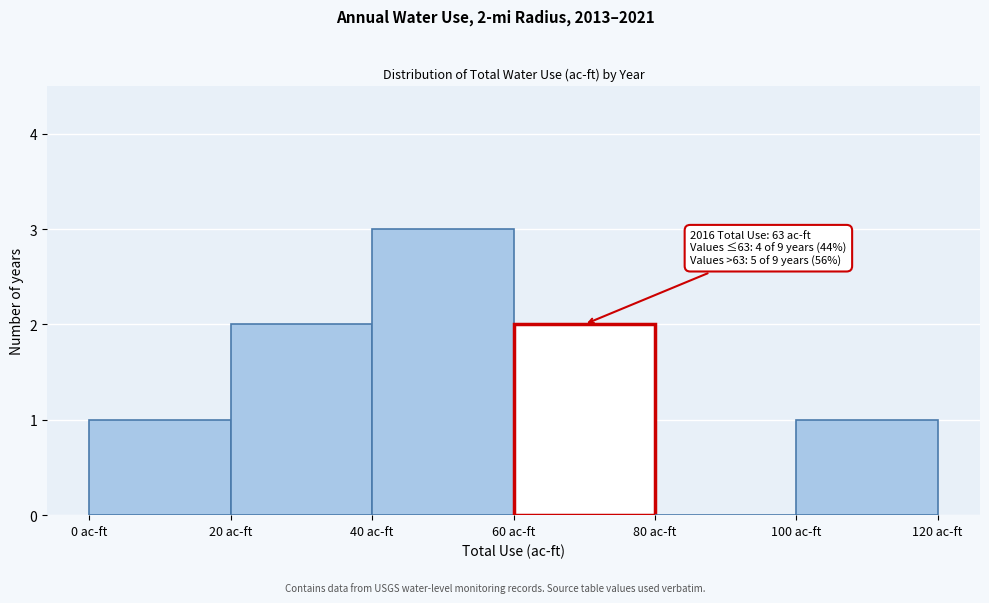

Over which range of the x-axis is the bar tallest?

40 to 60